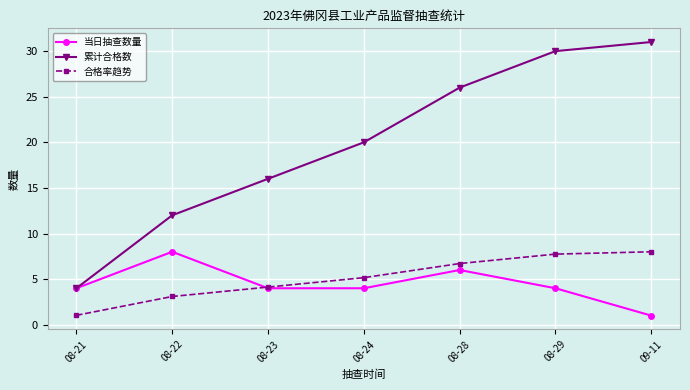

How many data points does each series have?

7